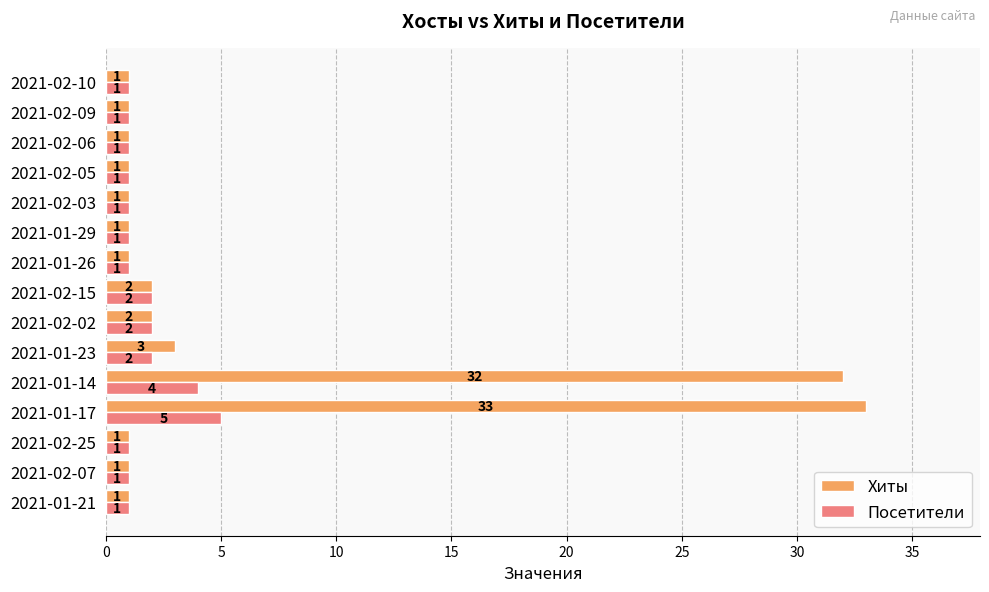

Which series has the widest spread of values?

Хиты